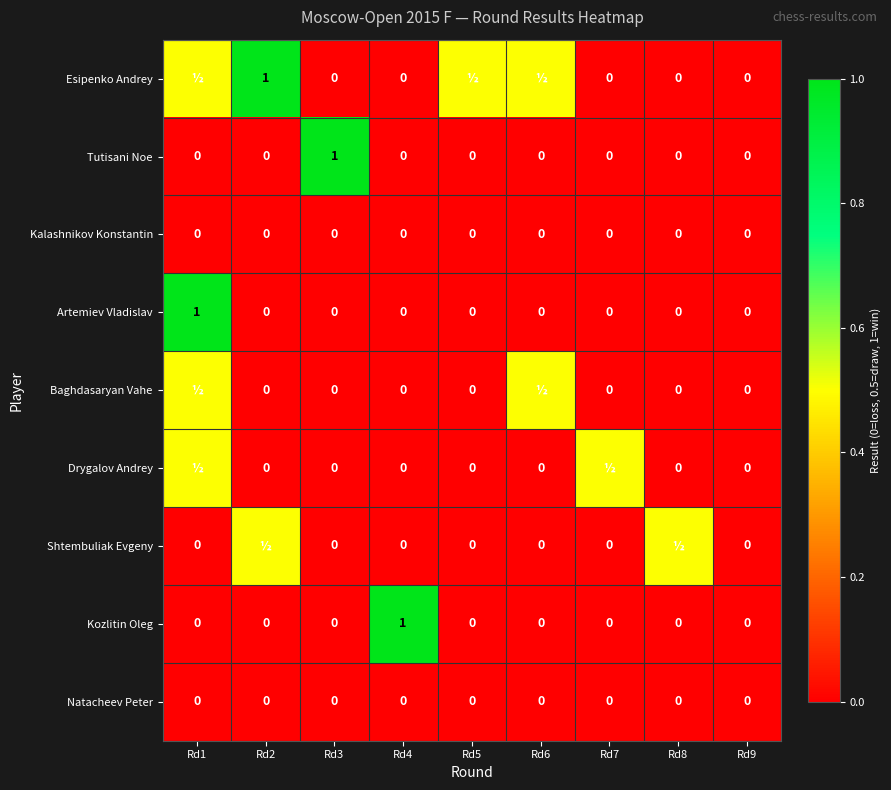

Which label corresponds to the largest value in the chart?

Rd2